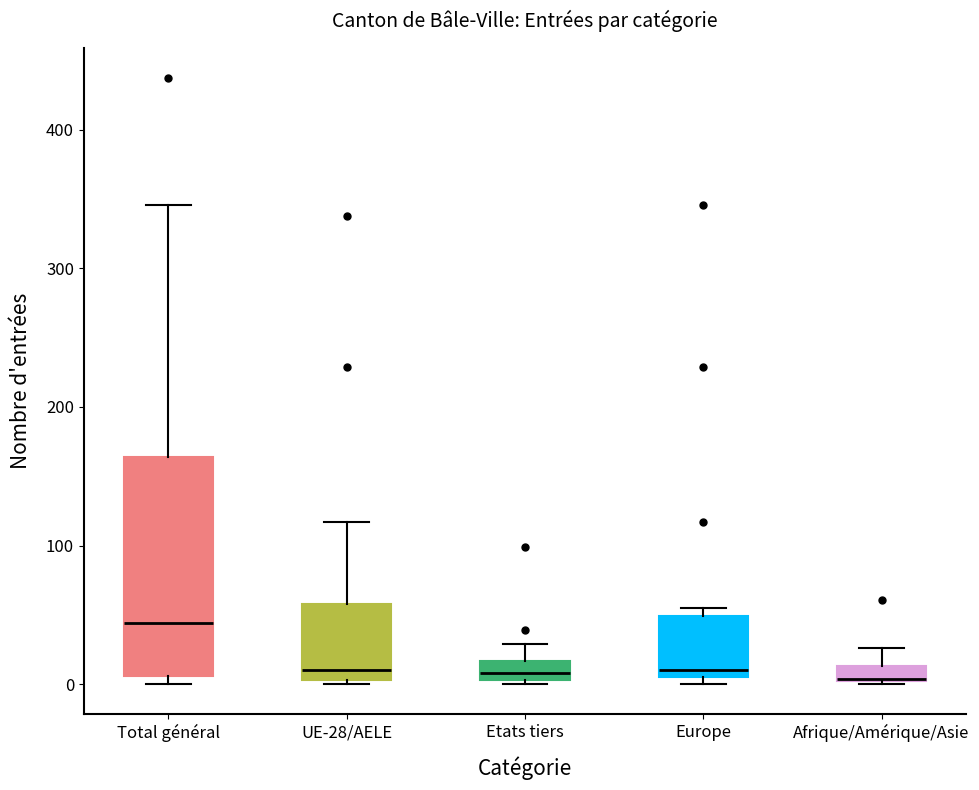

Which box is the tallest, from its lower edge to its upper edge?

Total général